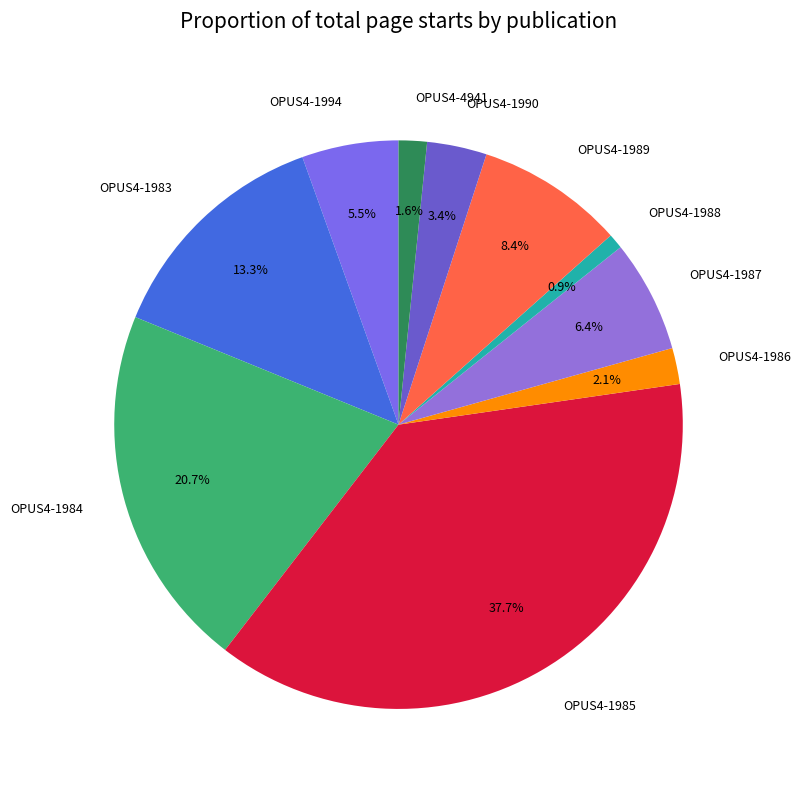

Count the number of slices in the pie.

10